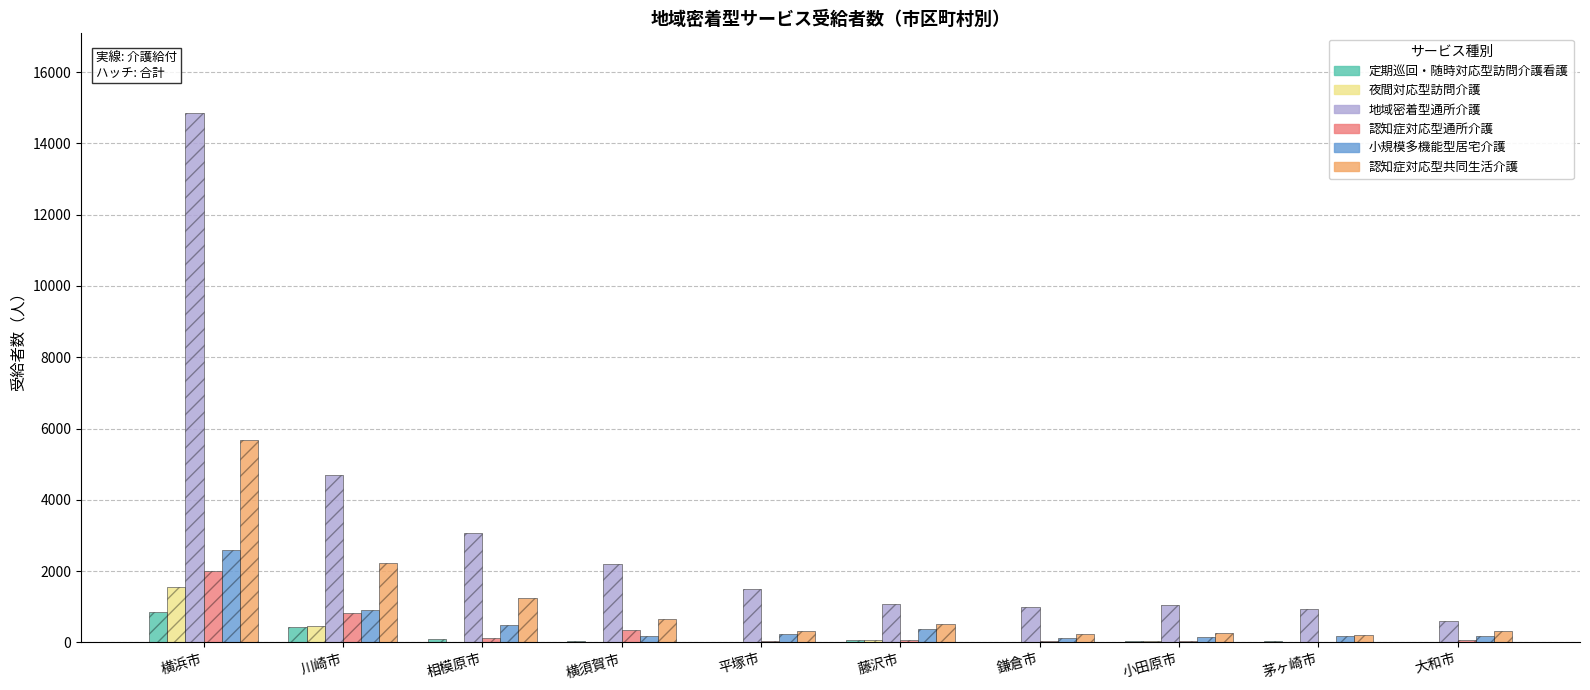

Is the value of 認知症対応型通所介護 at 藤沢市 greater than the value of 認知症対応型共同生活介護 at 大和市?

No